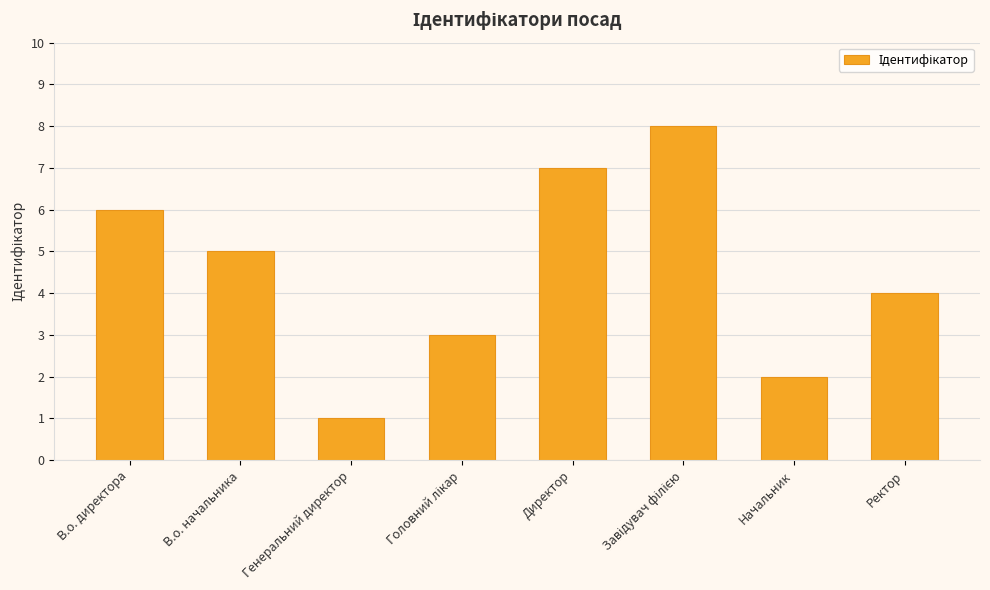

What is the change in value from В.о. директора to Директор?

+1